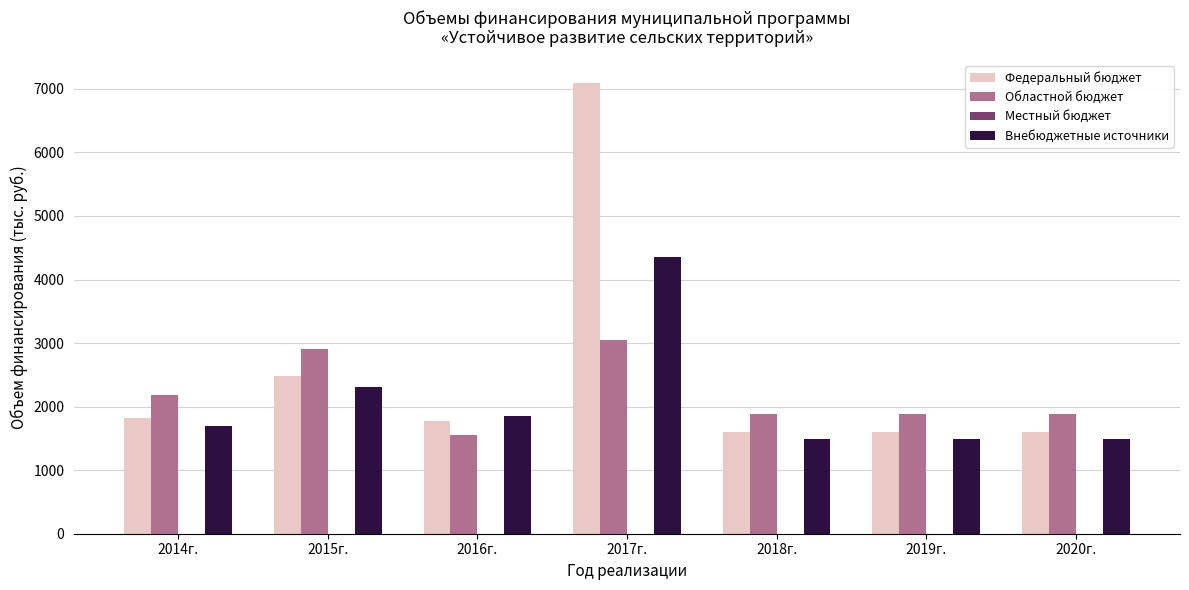

Reading left to right, extract all data points from this chart.

Федеральный бюджет: 2014г.=1813.8	2015г.=2481.4	2016г.=1778.1	2017г.=7099.9	2018г.=1606.7	2019г.=1606.7	2020г.=1606.7
Областной бюджет: 2014г.=2183.6	2015г.=2900.9	2016г.=1556.7	2017г.=3042.8	2018г.=1883.1	2019г.=1883.1	2020г.=1883.1
Внебюджетные источники: 2014г.=1689.8	2015г.=2311.8	2016г.=1853.7	2017г.=4347.0	2018г.=1497.0	2019г.=1497.0	2020г.=1497.0